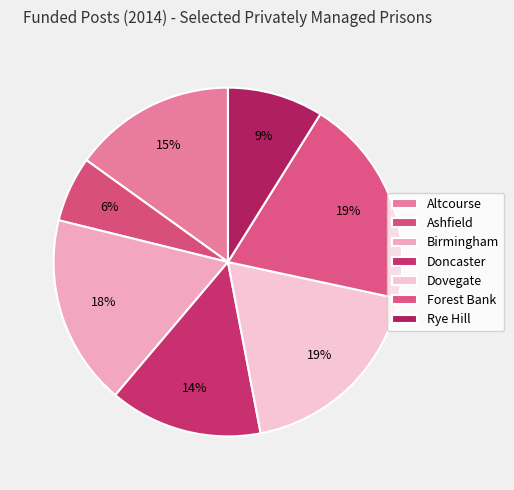

How many segments does this pie chart have?

7